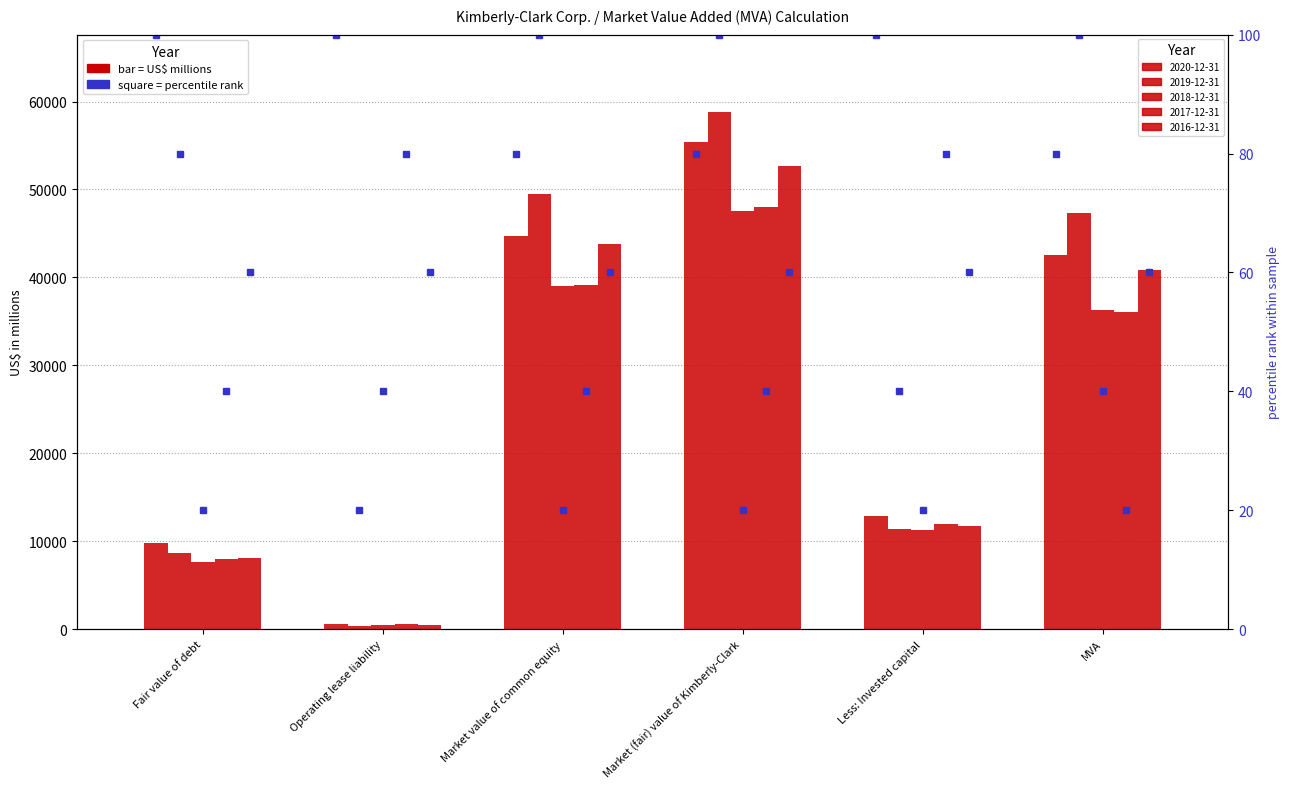

What is the spread (max minus min) of values at Market (fair) value of Kimberly-Clark?

11256